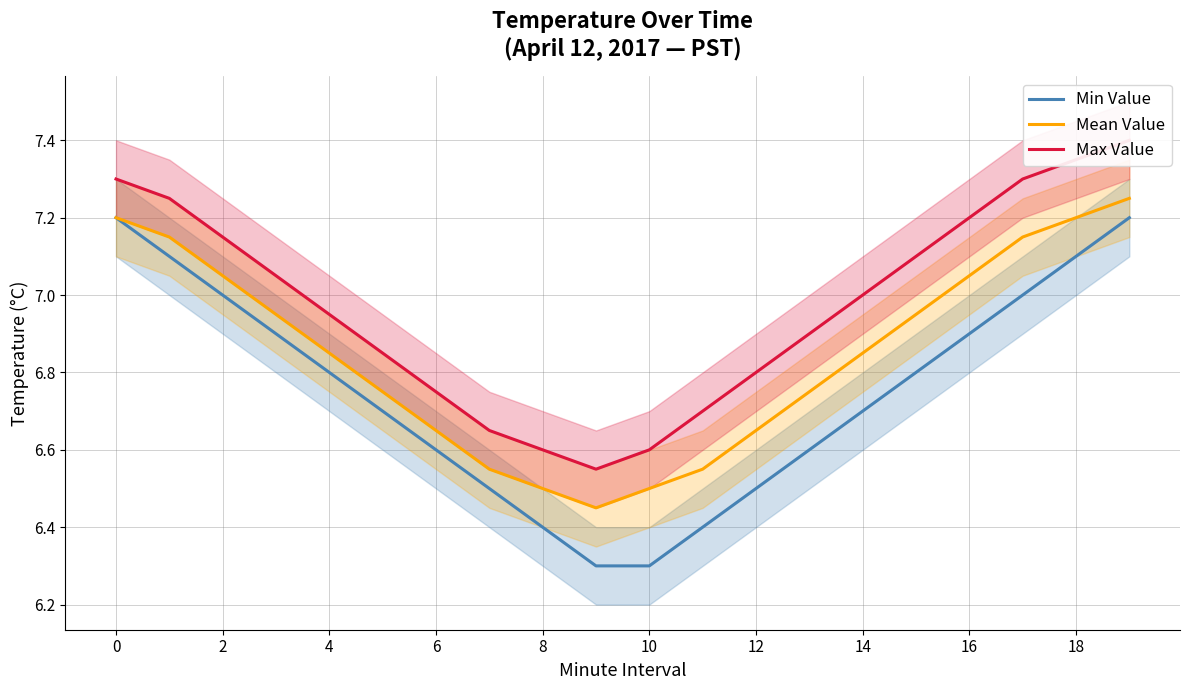

What is the average value of the Max Value series?

7.0